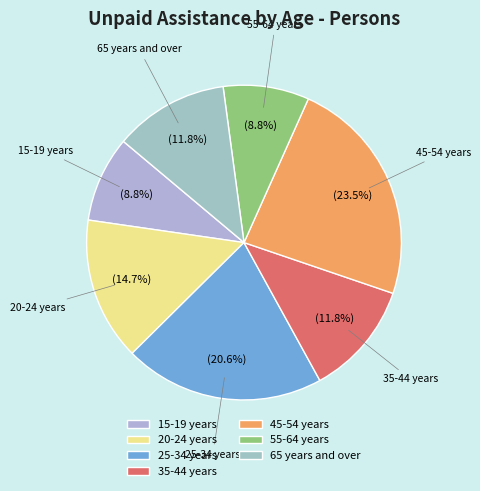

To the nearest percent, what percentage of the pie is 65 years and over?

12%